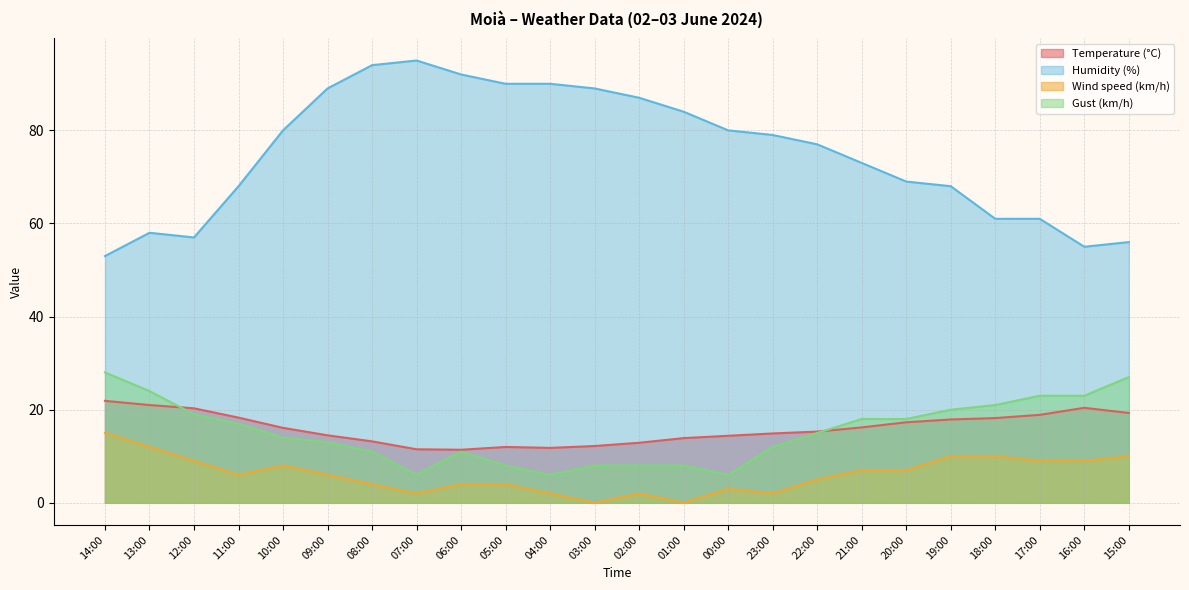

Reading right to left, extract all data points from this chart.

Temperature (°C): 15:00=19.3	16:00=20.4	17:00=18.9	18:00=18.2	19:00=17.9	20:00=17.3	21:00=16.2	22:00=15.3	23:00=14.9	00:00=14.4	01:00=13.9	02:00=12.9	03:00=12.2	04:00=11.8	05:00=12.0	06:00=11.4	07:00=11.5	08:00=13.2	09:00=14.5	10:00=16.1	11:00=18.3	12:00=20.3	13:00=21.0	14:00=21.9
Humidity (%): 15:00=56.0	16:00=55.0	17:00=61.0	18:00=61.0	19:00=68.0	20:00=69.0	21:00=73.0	22:00=77.0	23:00=79.0	00:00=80.0	01:00=84.0	02:00=87.0	03:00=89.0	04:00=90.0	05:00=90.0	06:00=92.0	07:00=95.0	08:00=94.0	09:00=89.0	10:00=80.0	11:00=68.0	12:00=57.0	13:00=58.0	14:00=53.0
Wind speed (km/h): 15:00=10.0	16:00=9.0	17:00=9.0	18:00=10.0	19:00=10.0	20:00=7.0	21:00=7.0	22:00=5.0	23:00=2.0	00:00=3.0	01:00=0.0	02:00=2.0	03:00=0.0	04:00=2.0	05:00=4.0	06:00=4.0	07:00=2.0	08:00=4.0	09:00=6.0	10:00=8.0	11:00=6.0	12:00=9.0	13:00=12.0	14:00=15.0
Gust (km/h): 15:00=27.0	16:00=23.0	17:00=23.0	18:00=21.0	19:00=20.0	20:00=18.0	21:00=18.0	22:00=15.0	23:00=12.0	00:00=6.0	01:00=8.0	02:00=8.0	03:00=8.0	04:00=6.0	05:00=8.0	06:00=11.0	07:00=6.0	08:00=11.0	09:00=13.0	10:00=14.0	11:00=17.0	12:00=19.0	13:00=24.0	14:00=28.0